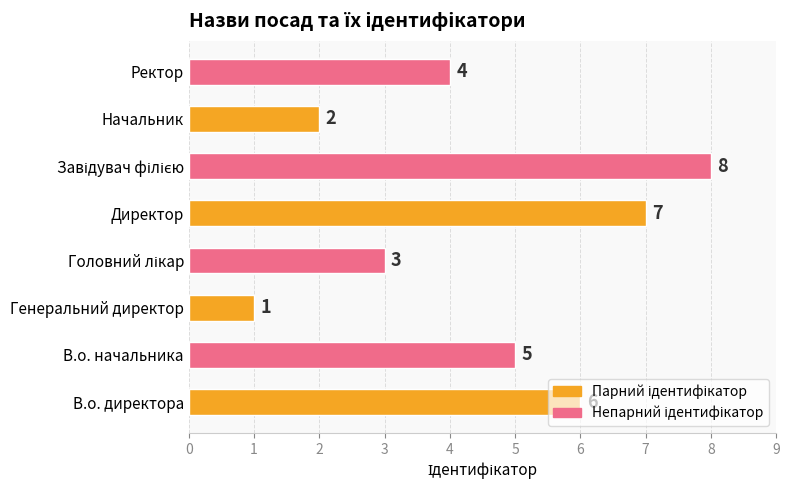

How many data points are less than 5?

4